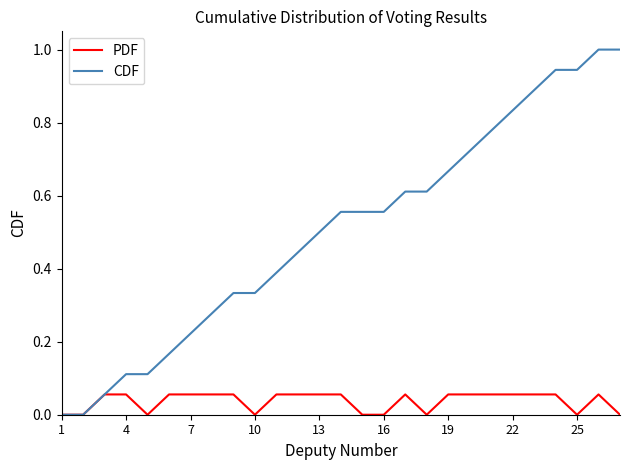

Which series has the widest spread of values?

CDF